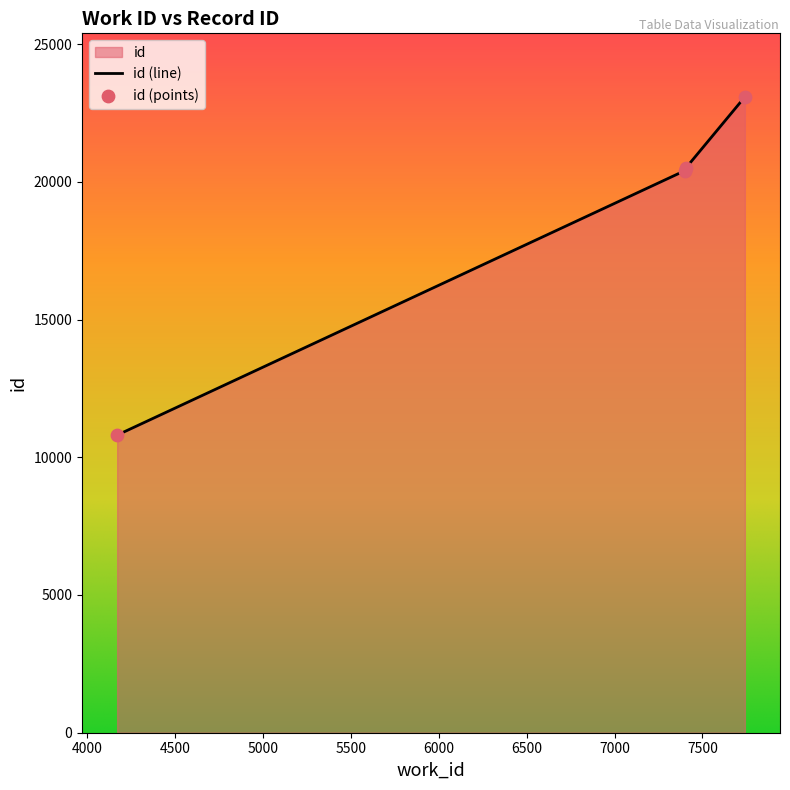

Approximately how many times larger is the value at 7400 compared to 4169?

1.9